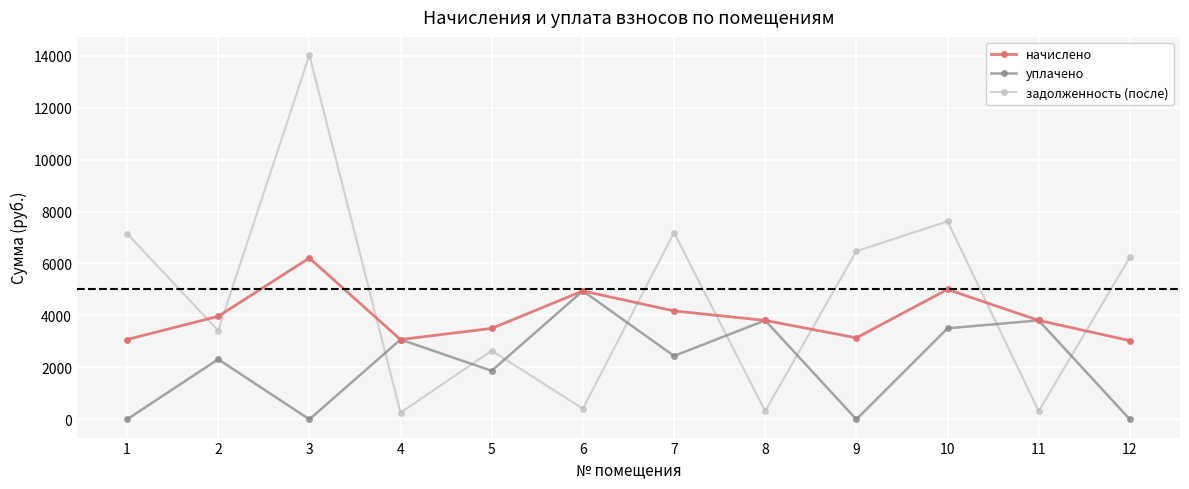

True or false: уплачено and задолженность (после) cross at least once.

True